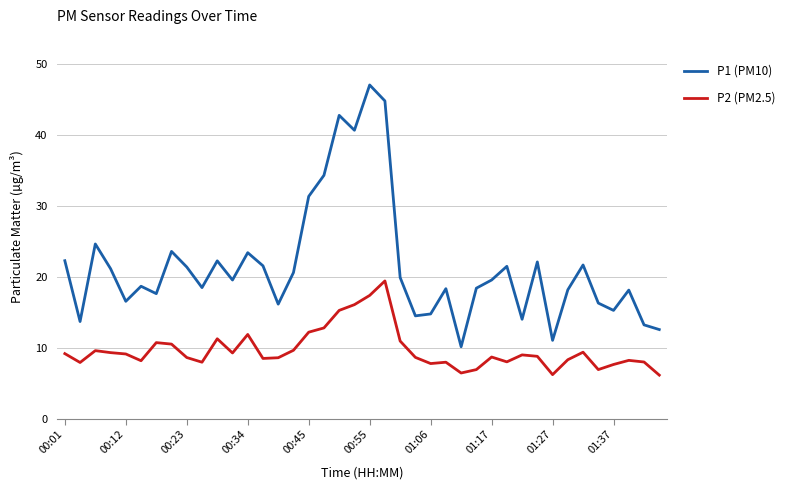

True or false: P2 (PM2.5) and P1 (PM10) cross at least once.

False